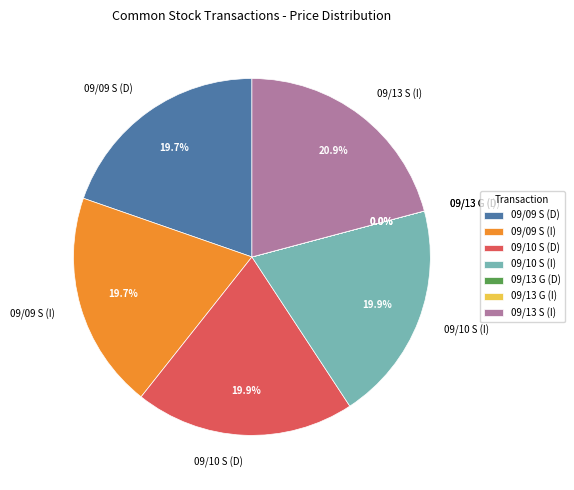

Which slice is the largest?

09/13 S (I)